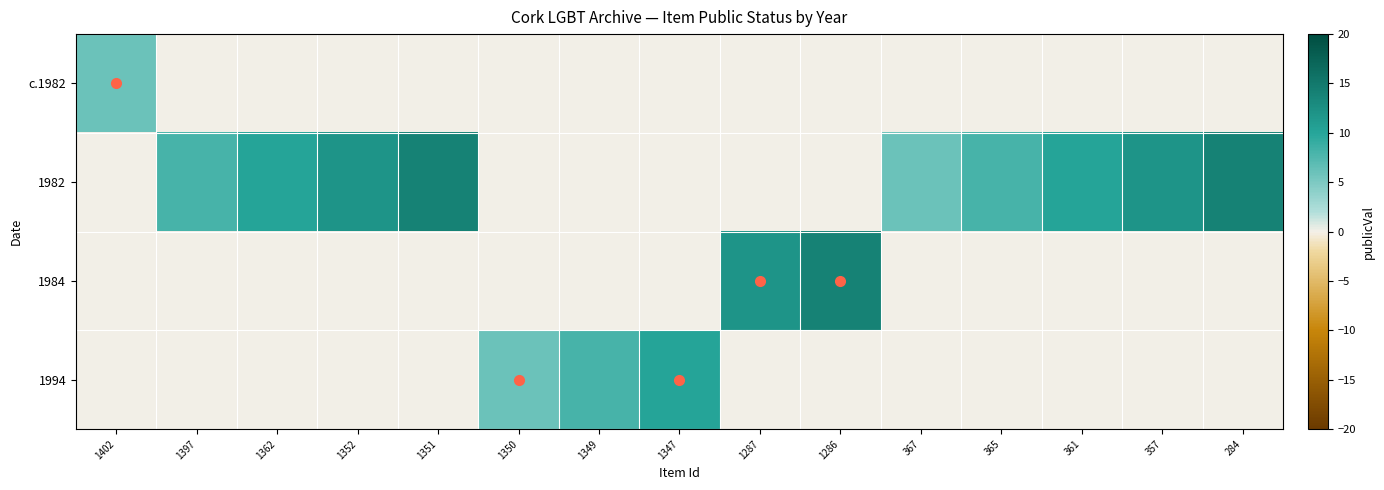

At 361, list the series in order from smallest to largest.

c.1982, 1984, 1994, 1982